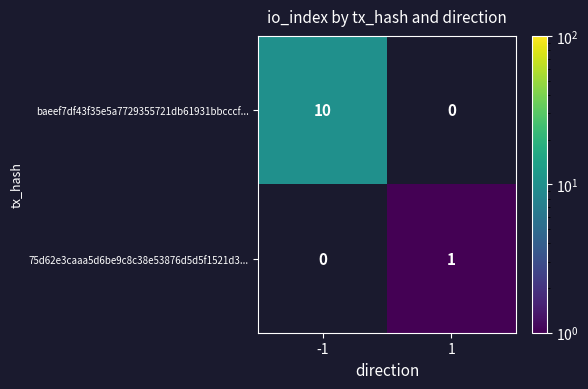

Which series has the widest spread of values?

baeef7df43f35e5a7729355721db61931bbcccf...